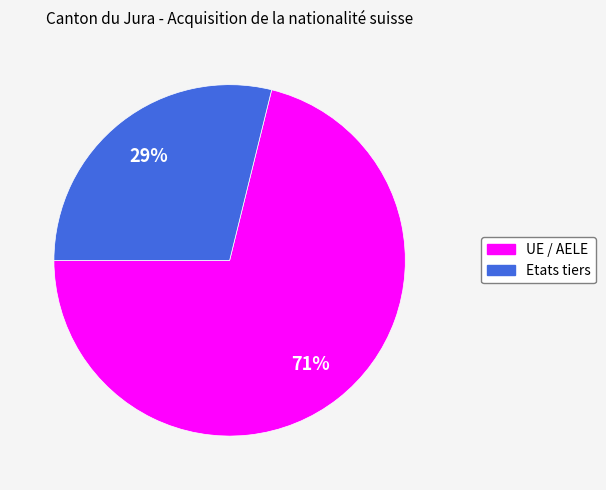

Is it true that Etats tiers is 44% of the pie?

False